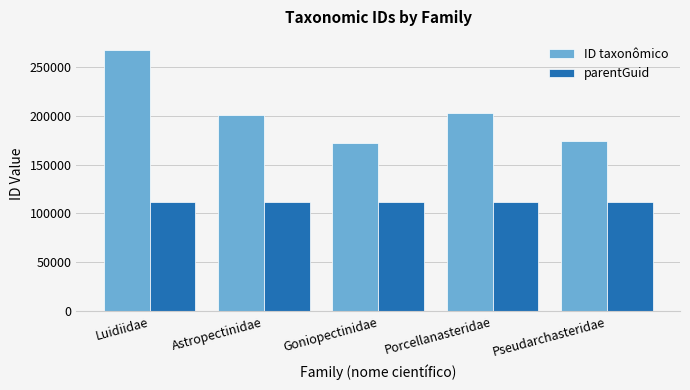

What value does the parentGuid series have at Pseudarchasteridae?

111321